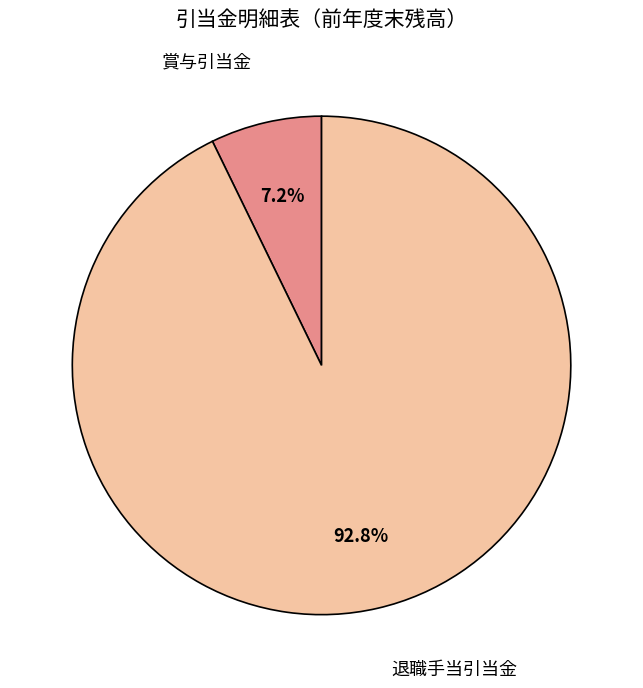

Does any single category account for the majority?

Yes